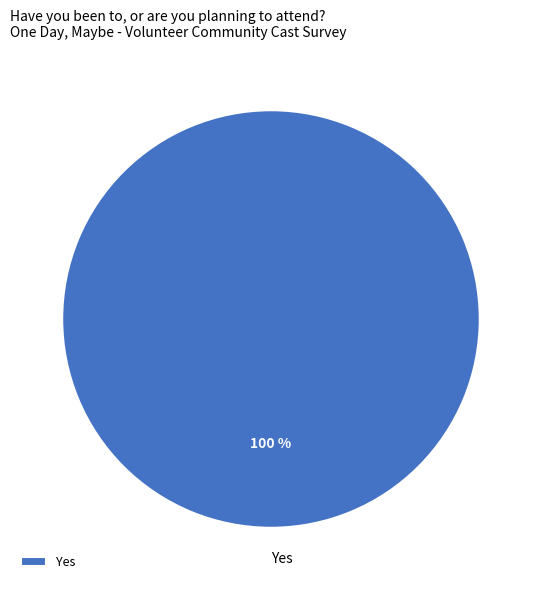

To the nearest percent, what percentage of the pie is Yes?

100%